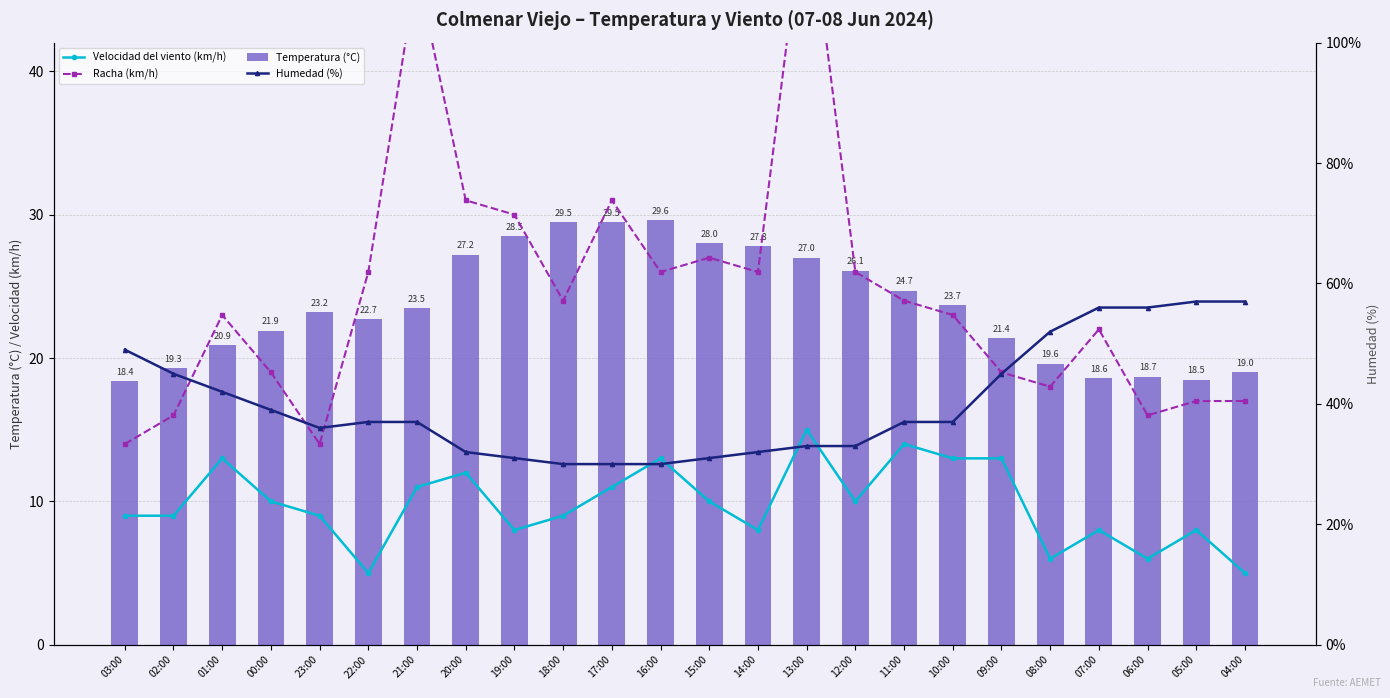

What value does the Humedad (%) series have at 02:00?

45.0